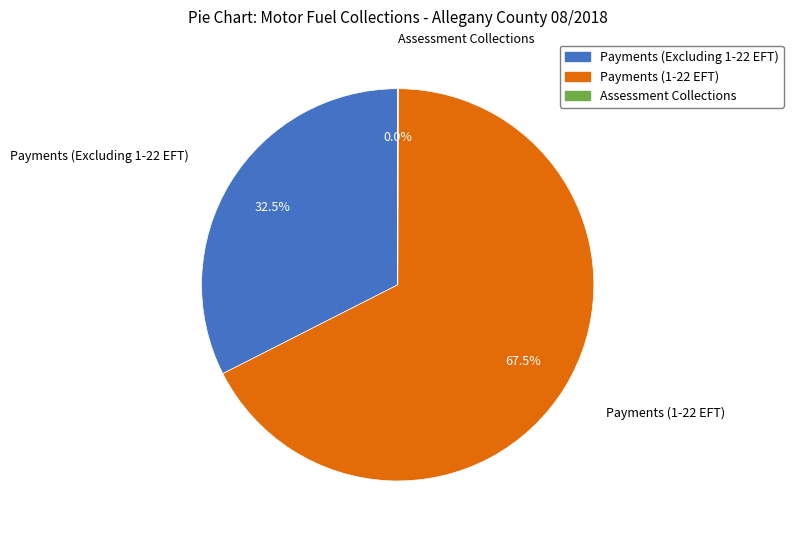

What is the majority slice?

Payments (1-22 EFT)